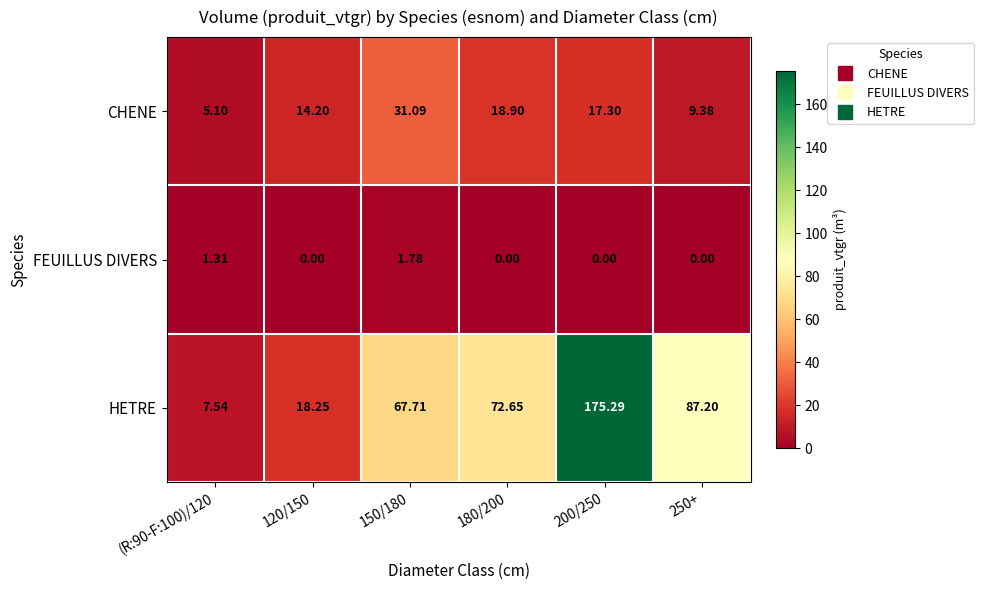

List the series in order of their overall mean, lowest first.

FEUILLUS DIVERS, CHENE, HETRE